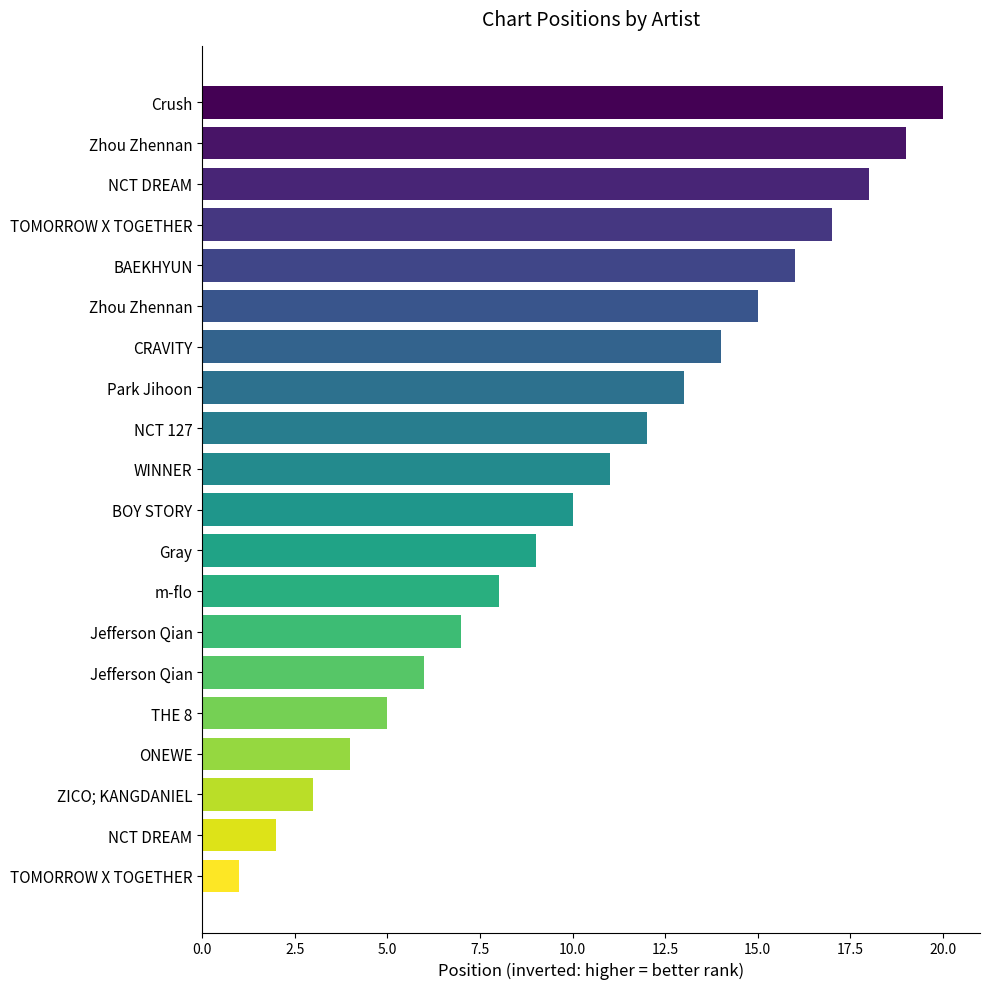

How many categories are shown in the chart?

20